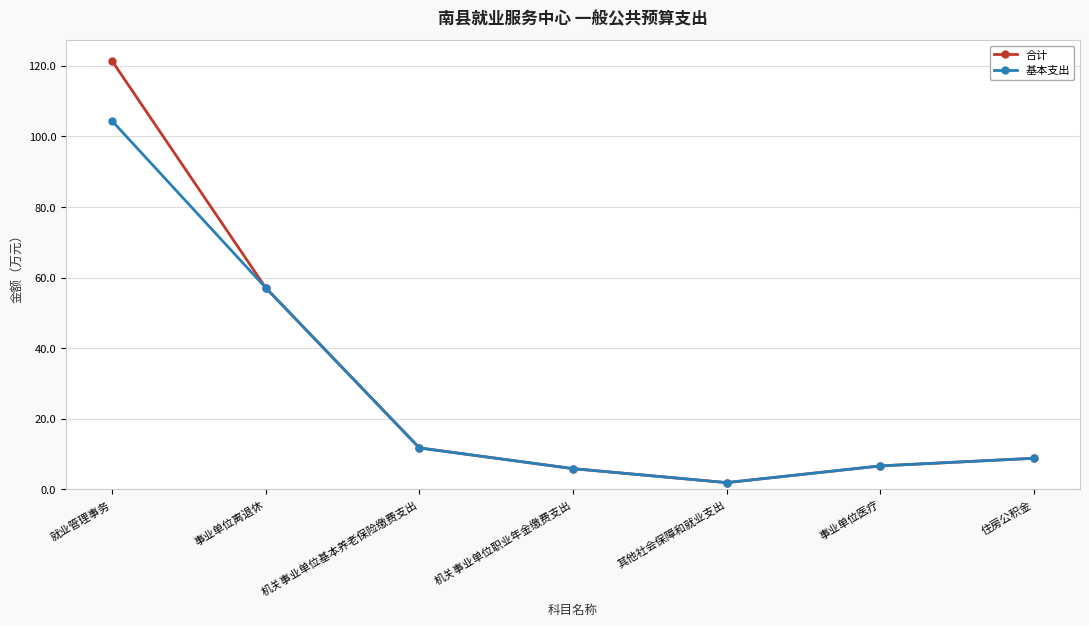

Reading right to left, list all the values displayed in this chart.

合计: 8.8	6.6	1.9	5.9	11.7	57.1	121.3
基本支出: 8.8	6.6	1.9	5.9	11.7	57.1	104.3